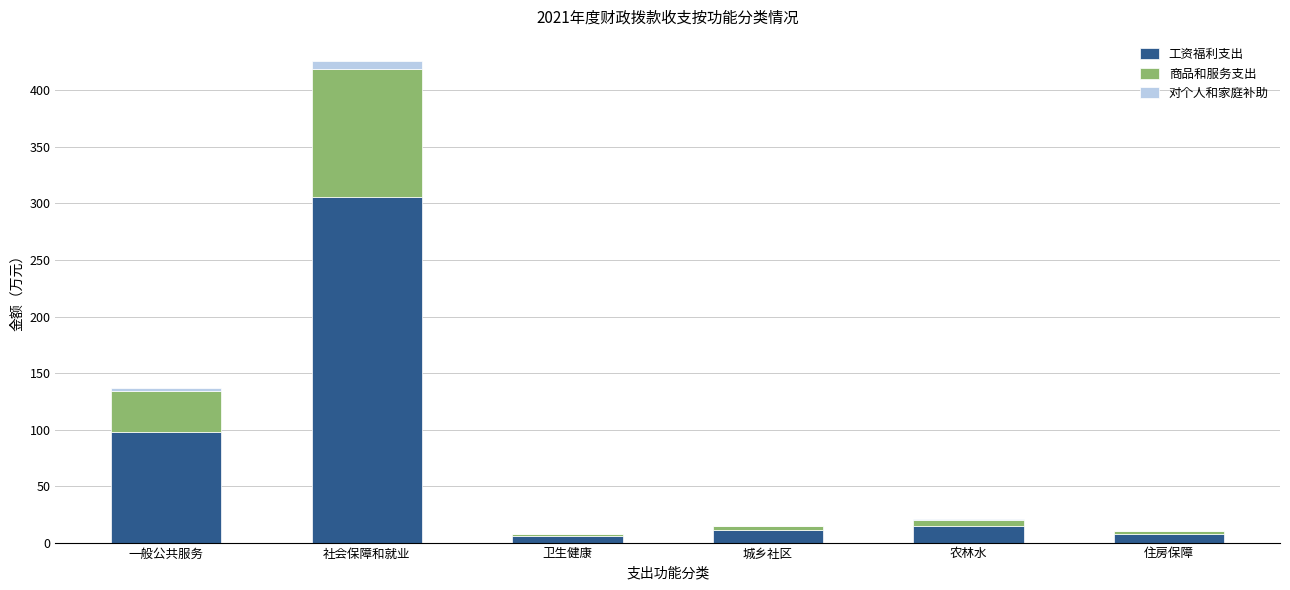

At which category is the sum across all series the highest?

社会保障和就业